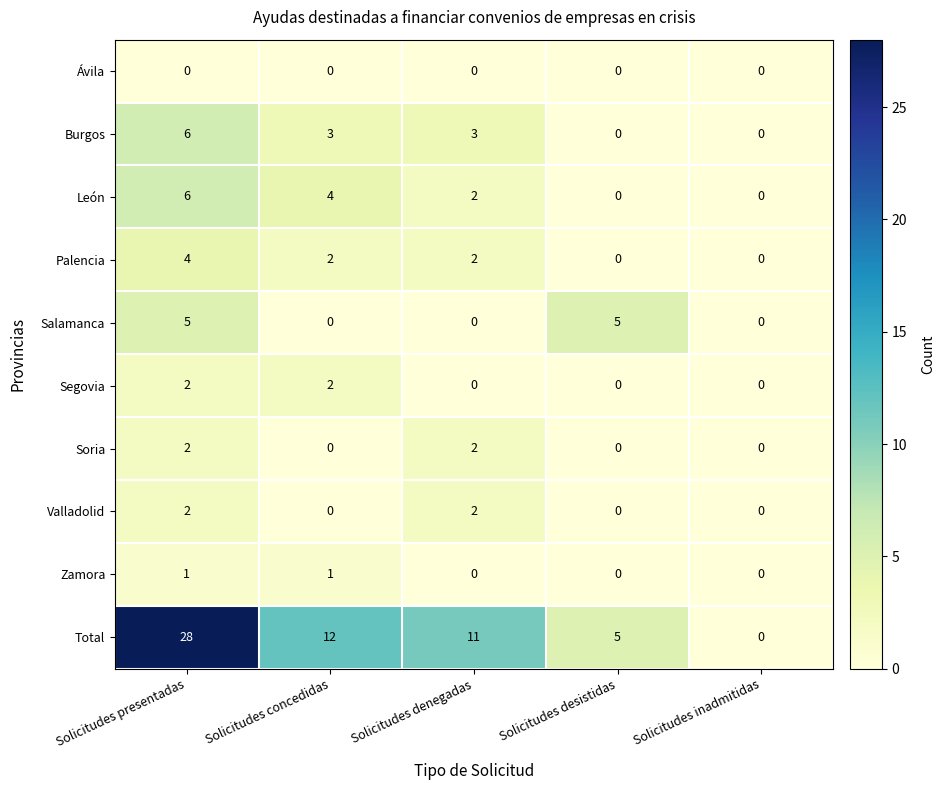

Which series has the largest range (max minus min)?

Total